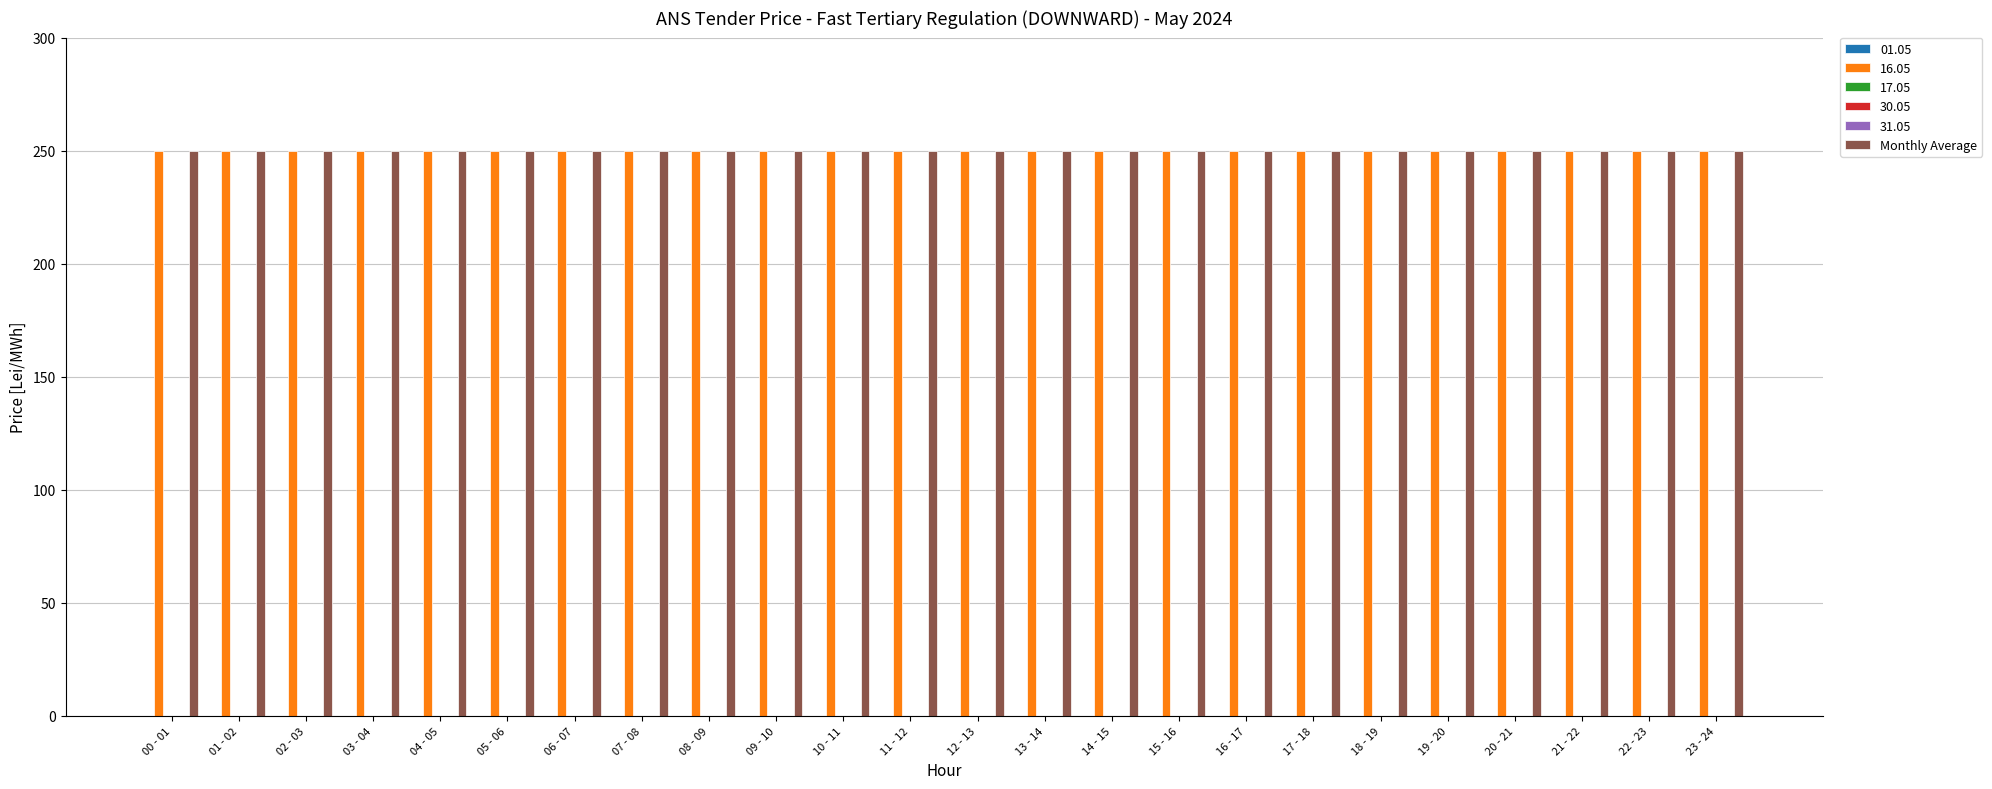

Which label corresponds to the smallest value in the chart?

00 - 01